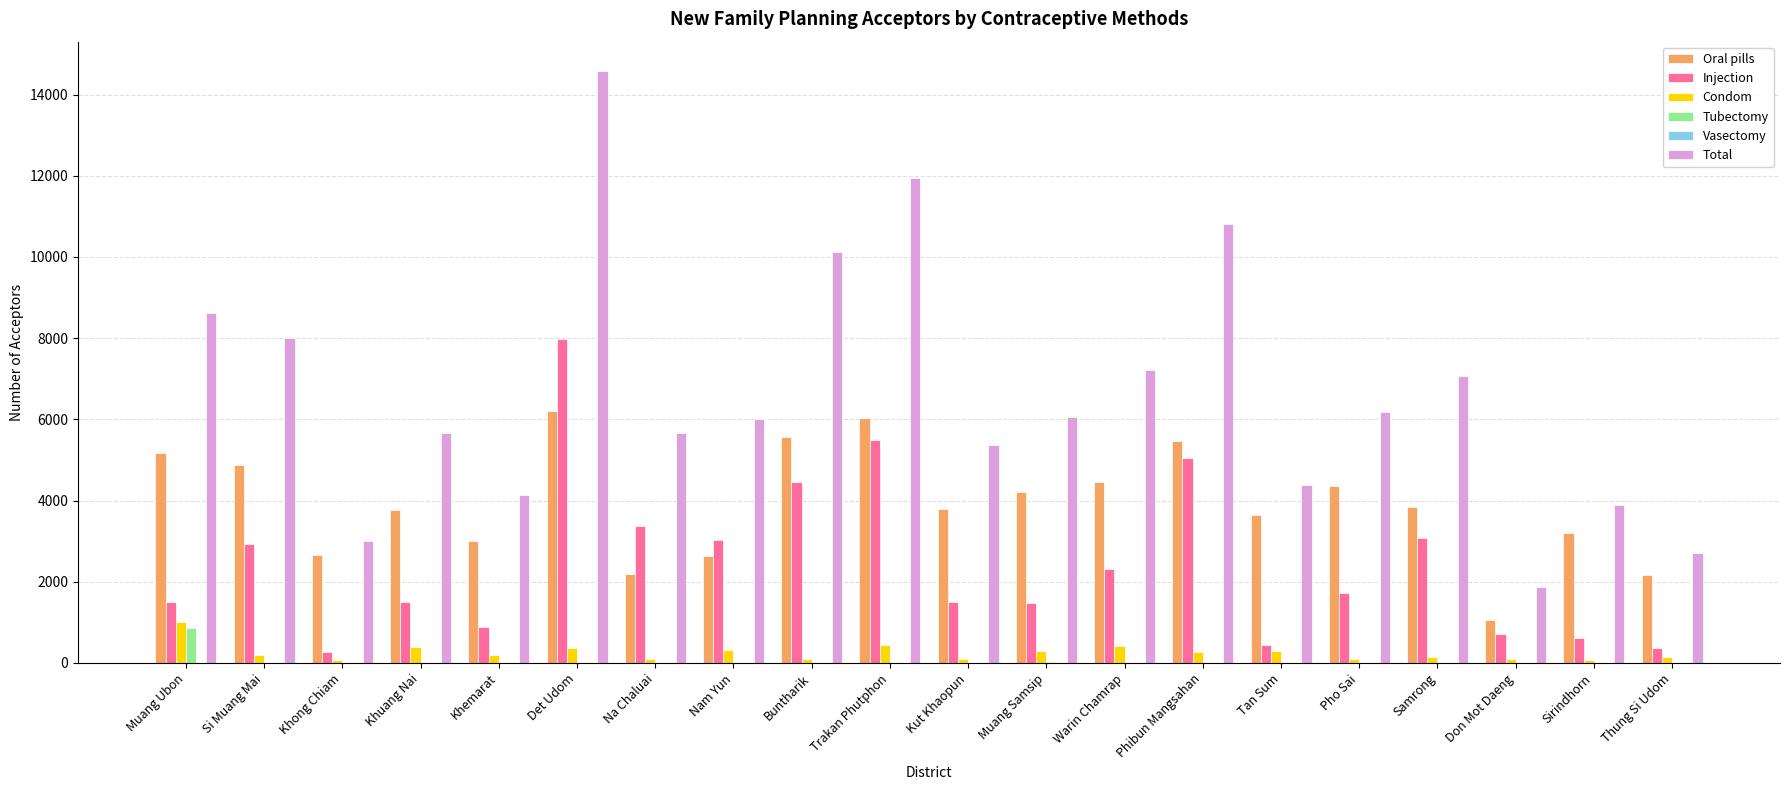

What is the maximum value for Oral pills?

6214